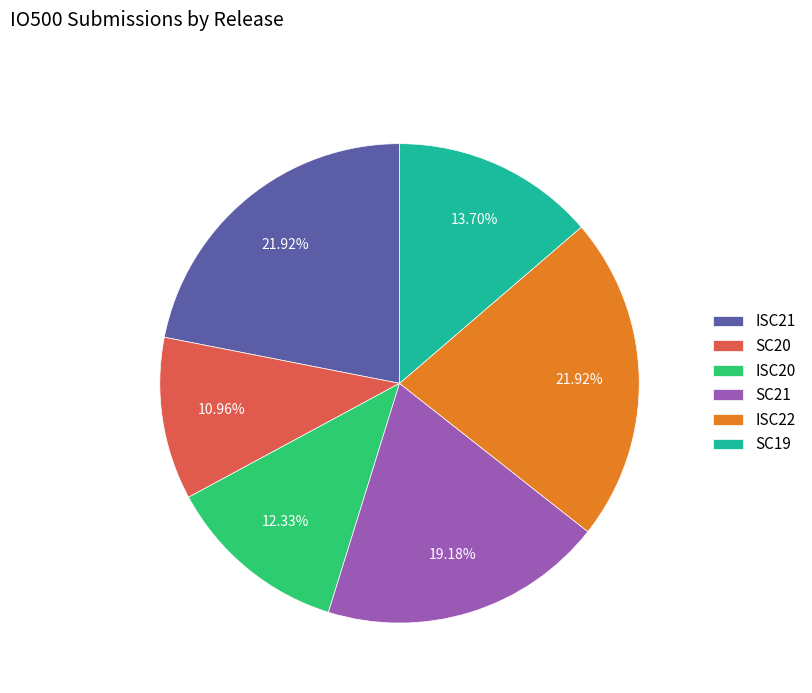

To the nearest percent, what portion does SC21 represent?

19%